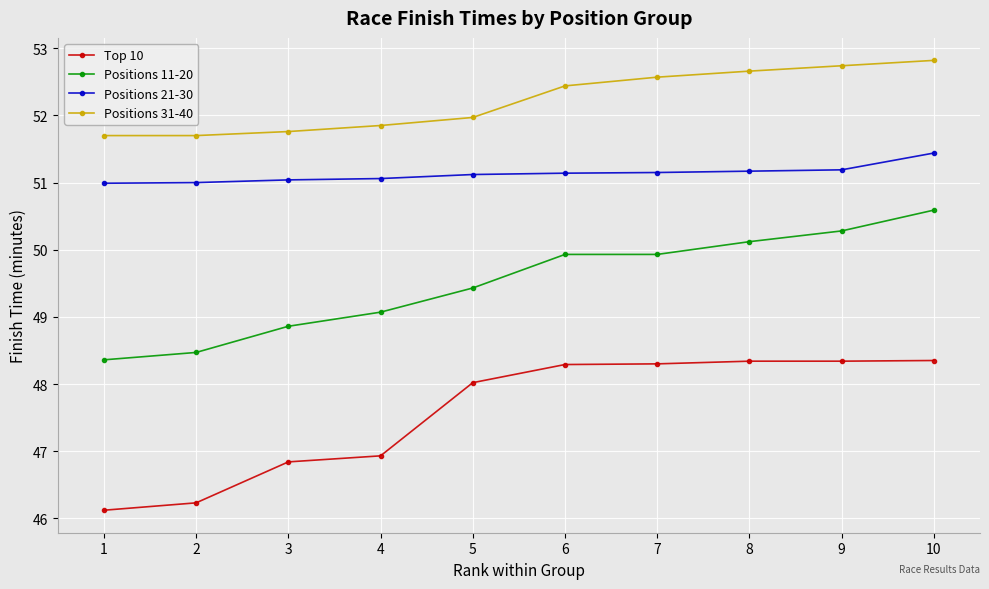

What is the spread (max minus min) of values at 9?

4.4